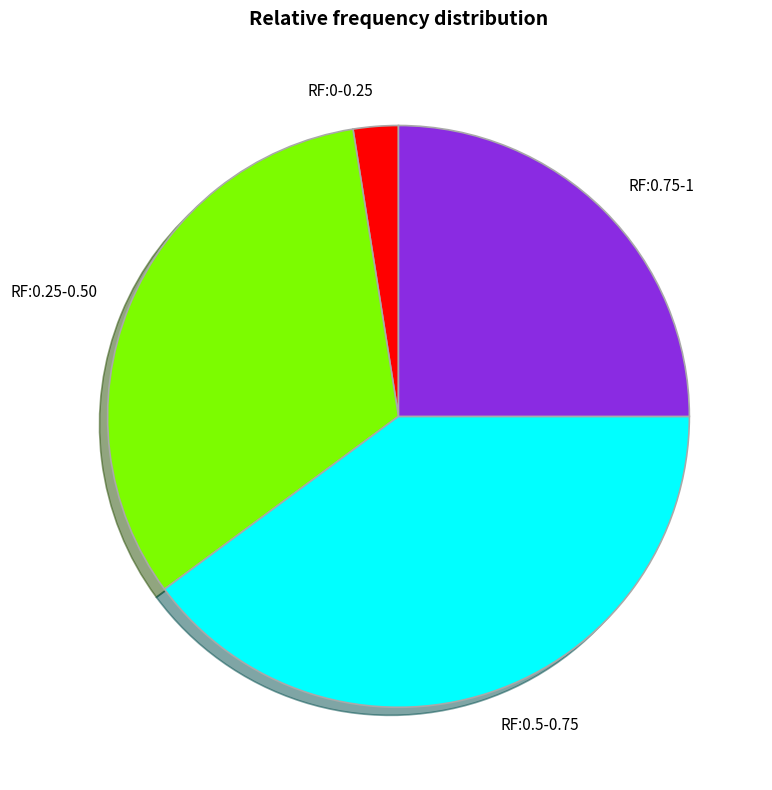

Is the sum of RF:0.75-1 and RF:0.5-0.75 greater than half?

Yes